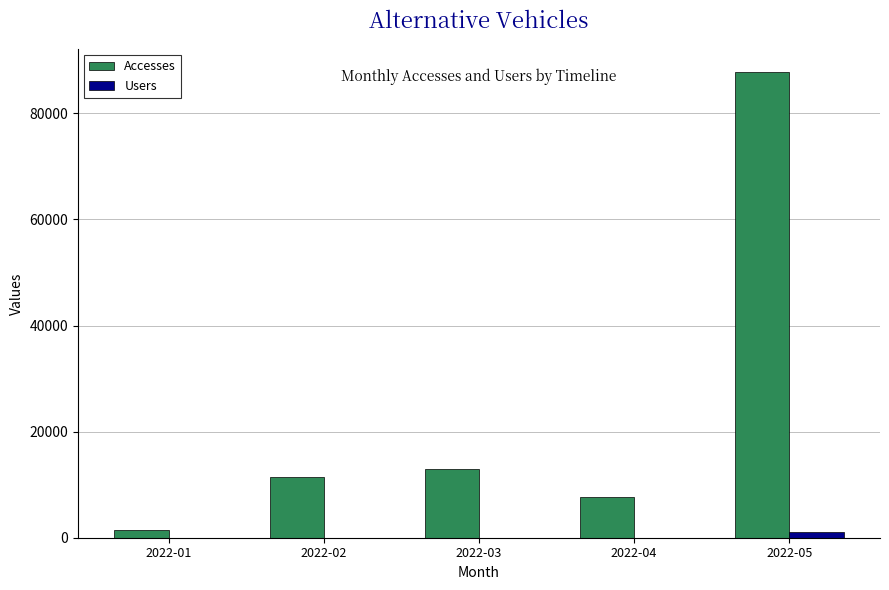

What is the sum of all Users values?

1182